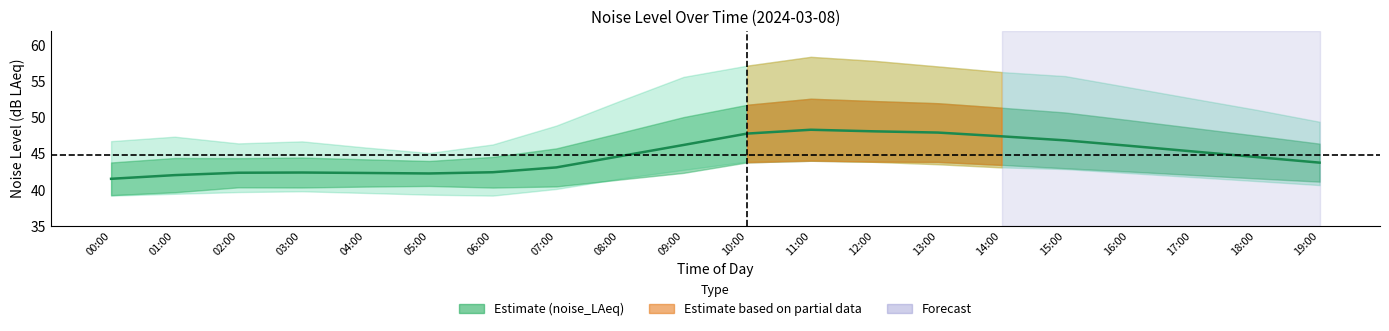

Where is the data nearest to the value 44?

19:00